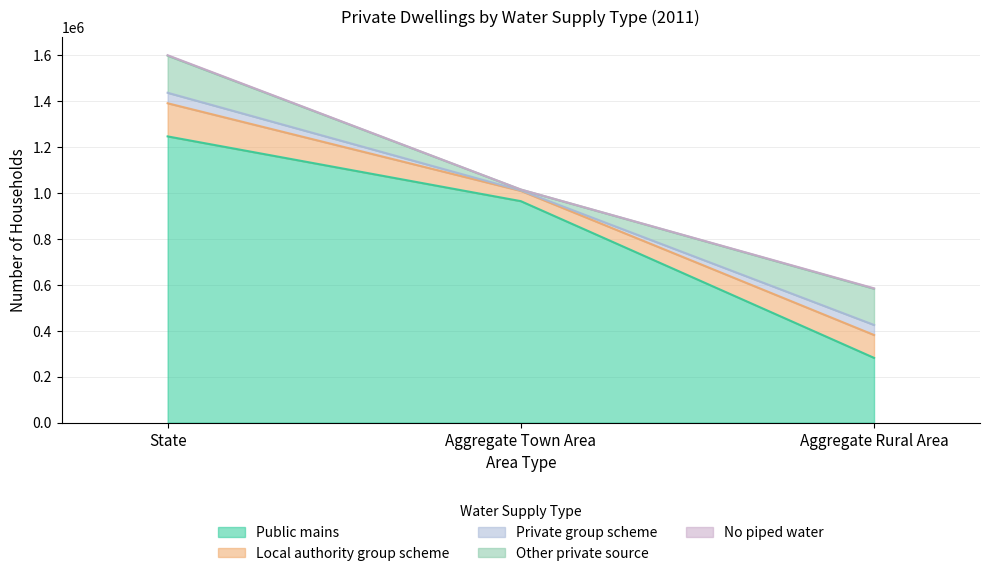

What is the highest value of the Public mains series?

1247185